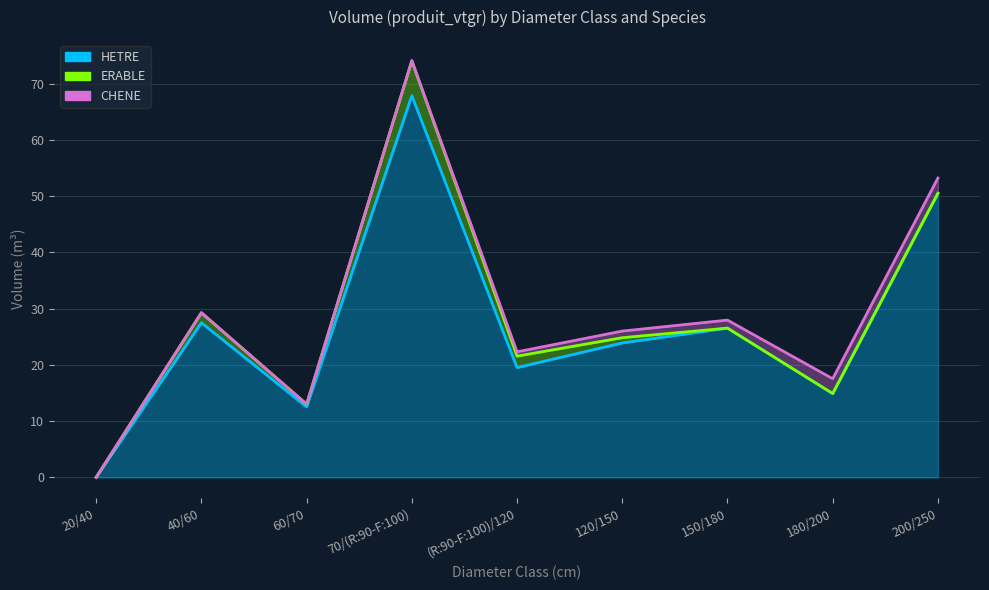

What are all the series names shown in the legend?

HETRE, ERABLE, CHENE